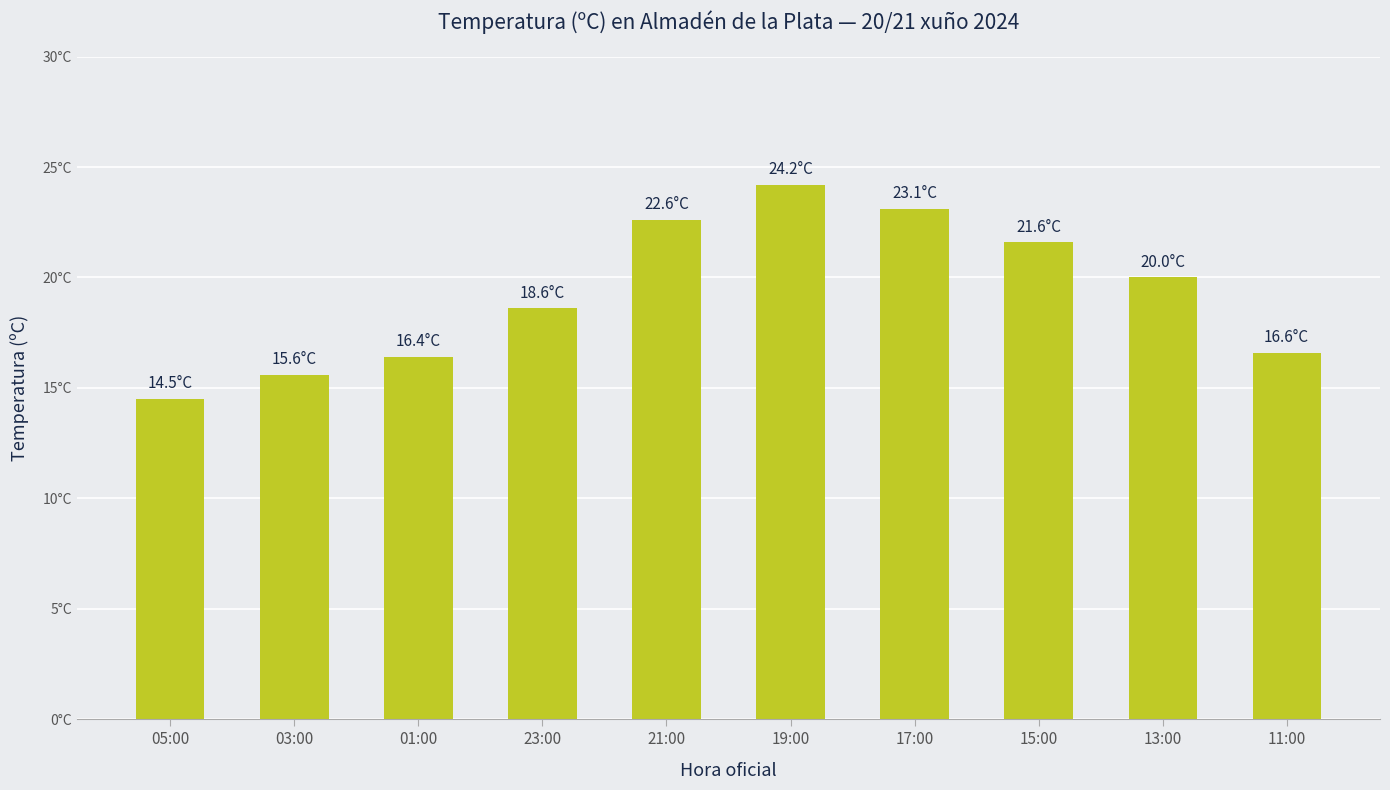

Reading right to left, extract all data points from this chart.

11:00=16.6	13:00=20.0	15:00=21.6	17:00=23.1	19:00=24.2	21:00=22.6	23:00=18.6	01:00=16.4	03:00=15.6	05:00=14.5